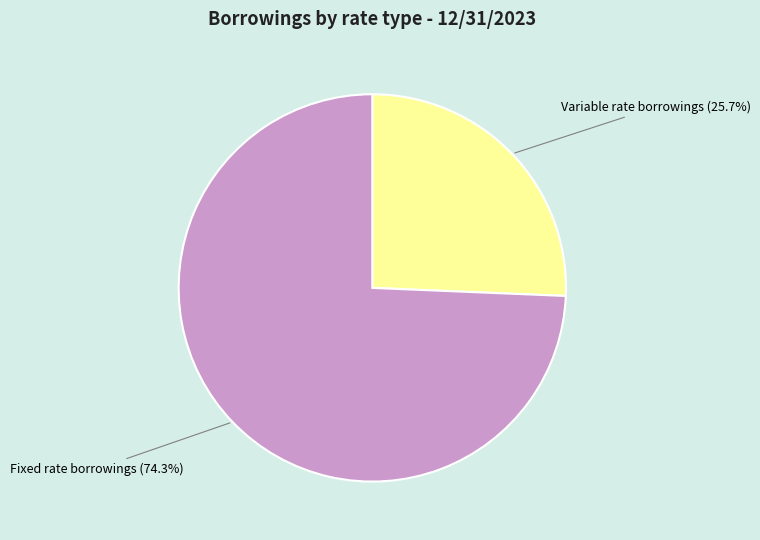

True or false: Fixed rate borrowings accounts for 86% of the total.

False